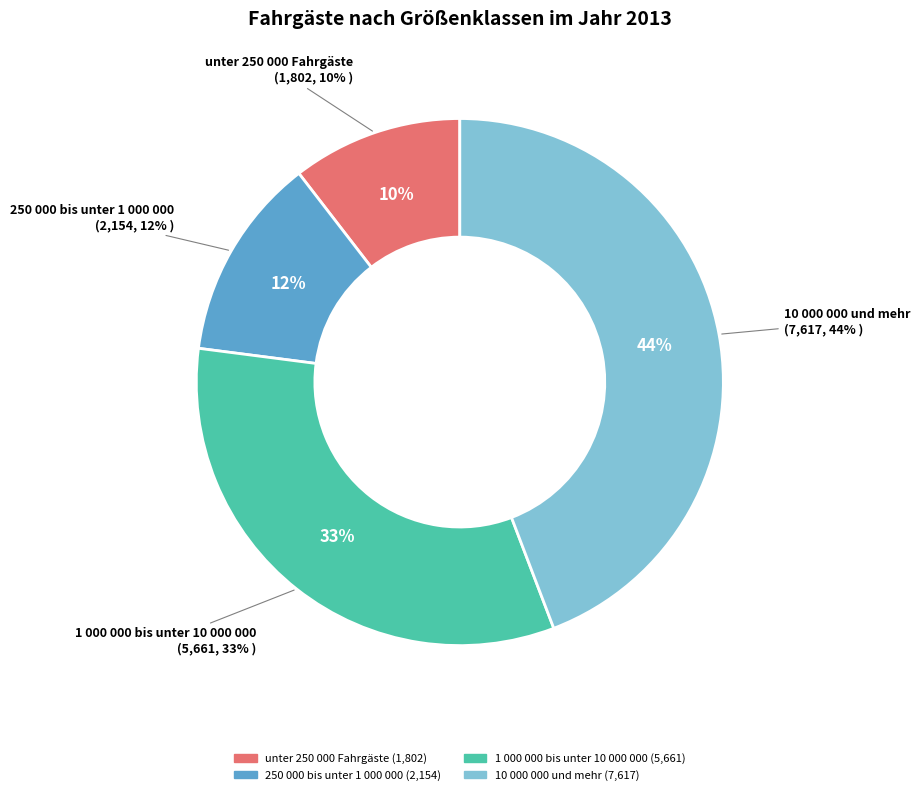

Is it true that unter 250 000 Fahrgäste is 10% of the pie?

True